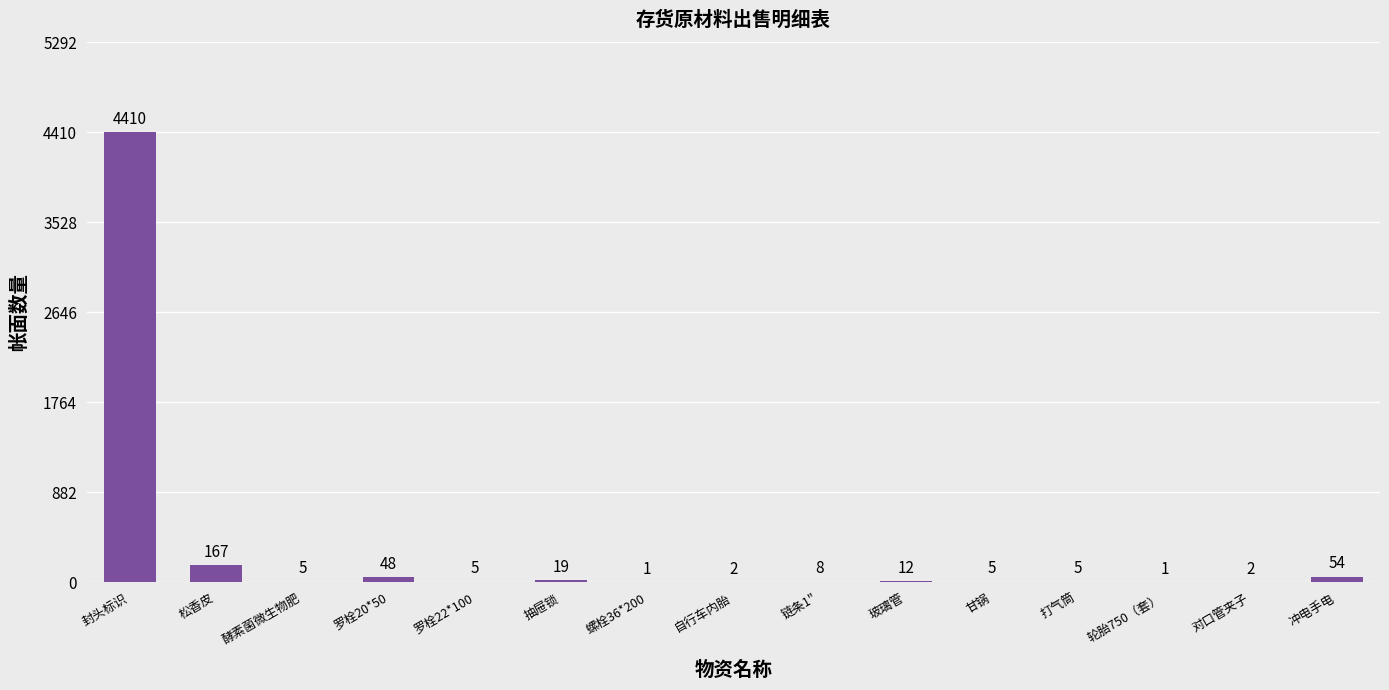

Are the bars grouped side by side (vs. stacked)?

No